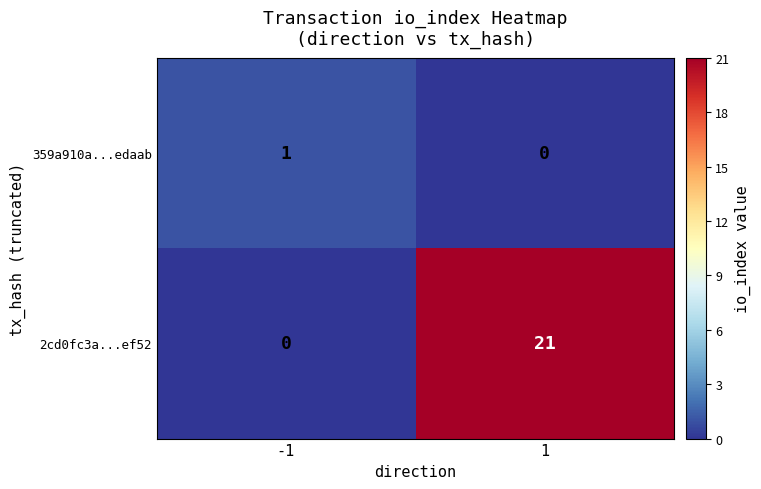

True or false: 2cd0fc3a...ef52 has a value of 0 at -1.

True